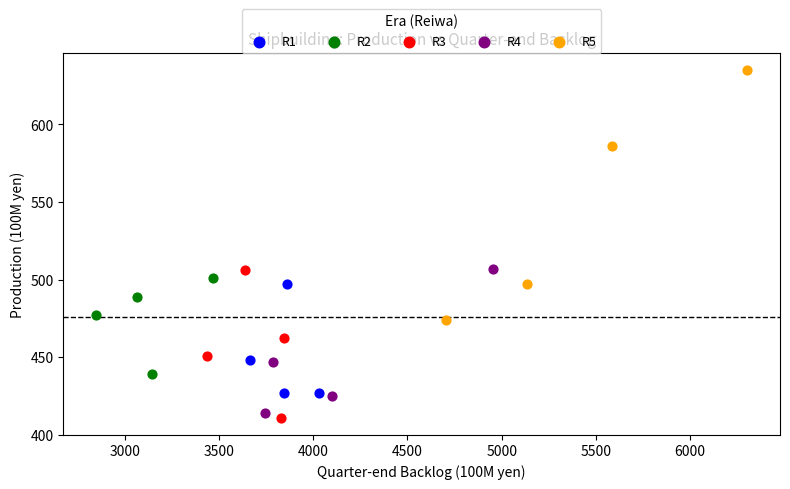

Which series reaches the maximum Y coordinate?

R5